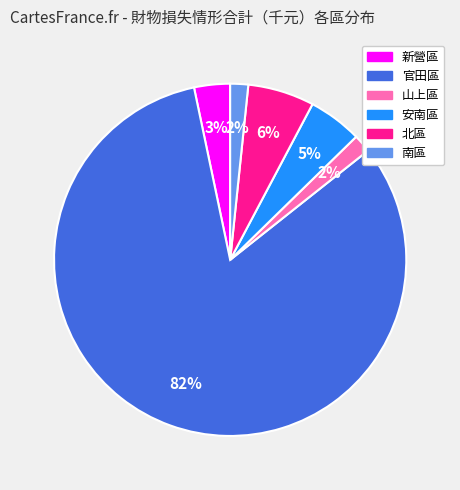

To the nearest percent, what is the average slice percentage?

17%